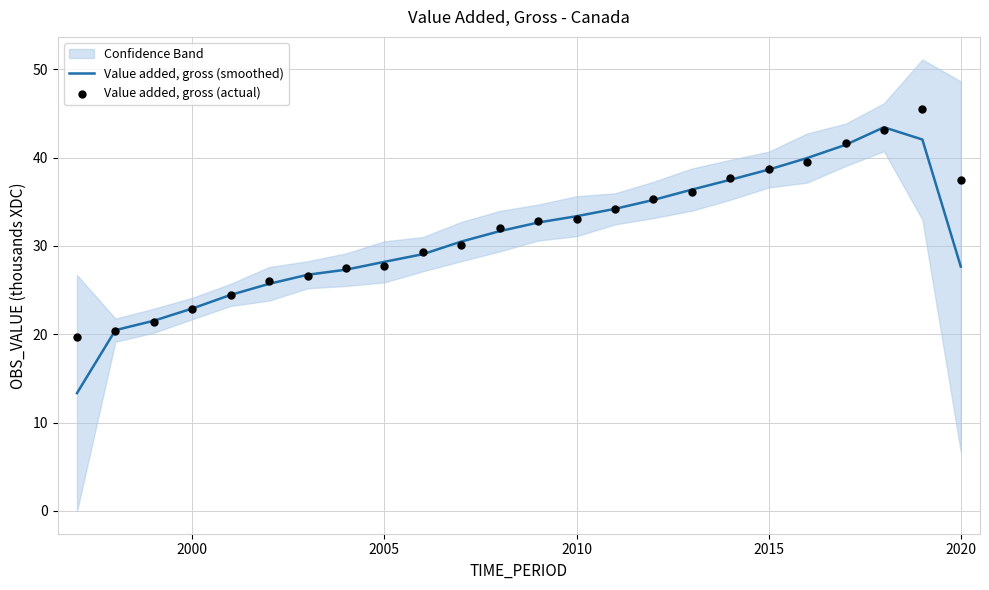

Which series has the largest total across all categories?

Value added, gross (actual)